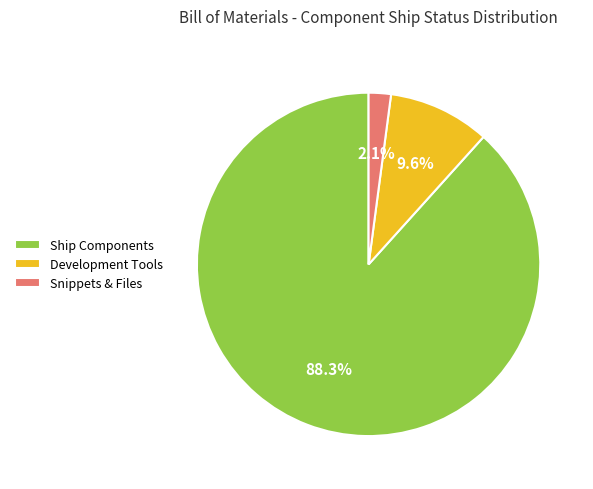

How many slices are in this pie chart?

3